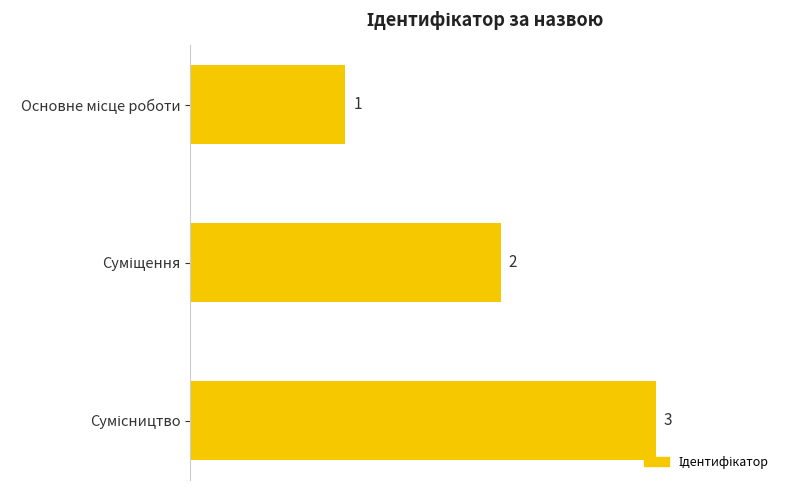

How many values are below 2?

1